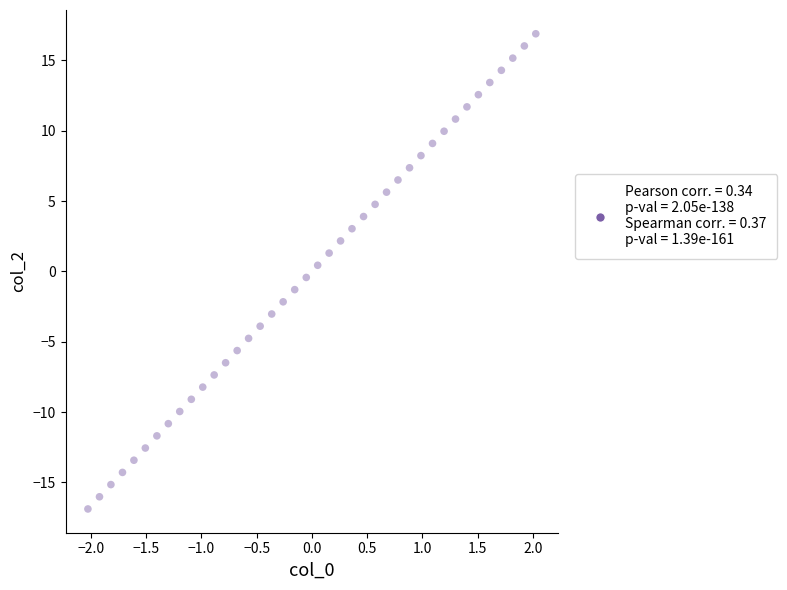

What is the range of X values (max minus min)?

4.1